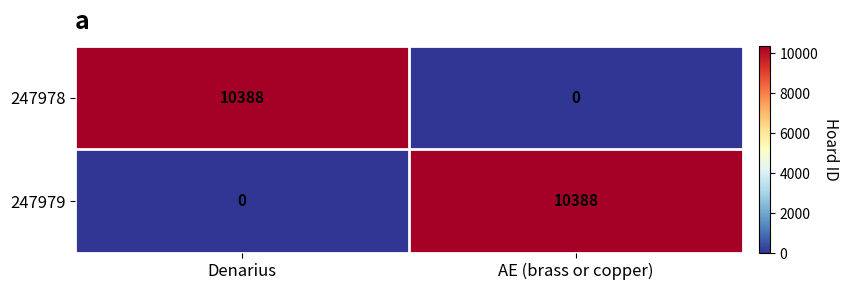

At how many categories does at least one series exceed 3259?

2